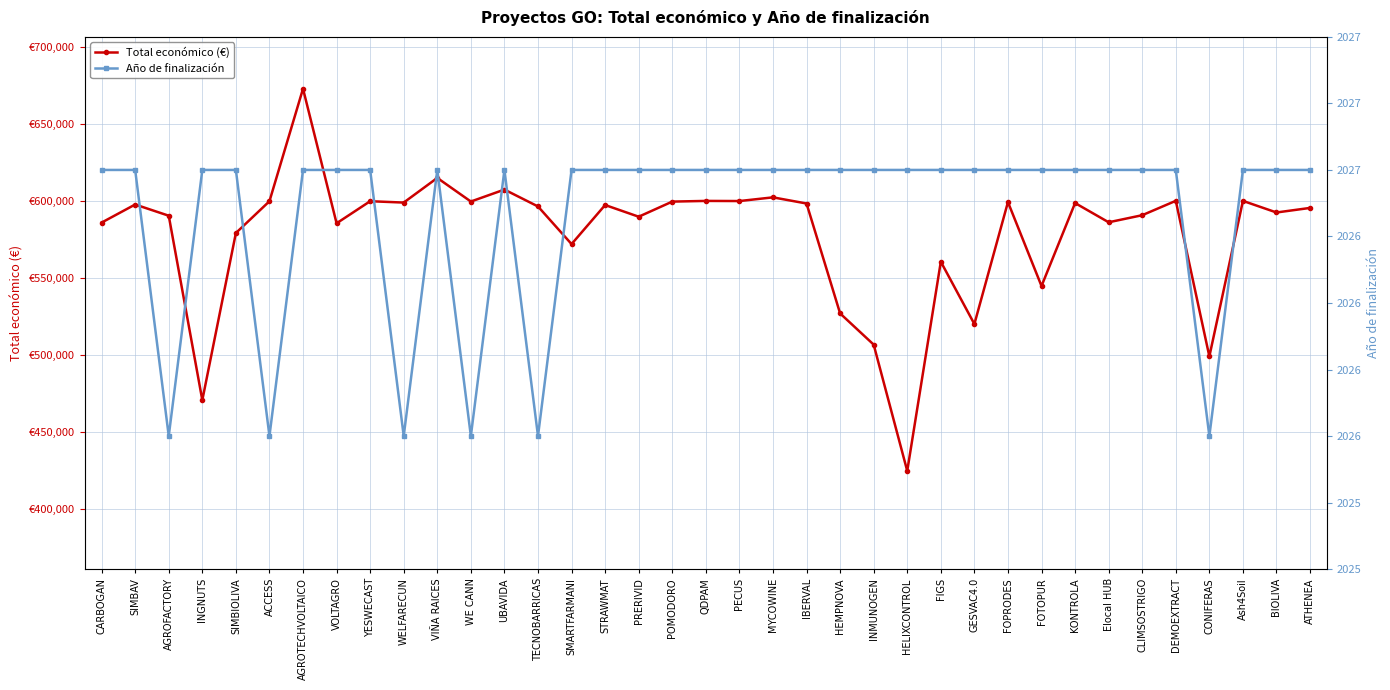

At SIMBIOLIVA, list the series in order from largest to smallest.

Total económico (€), Año de finalización